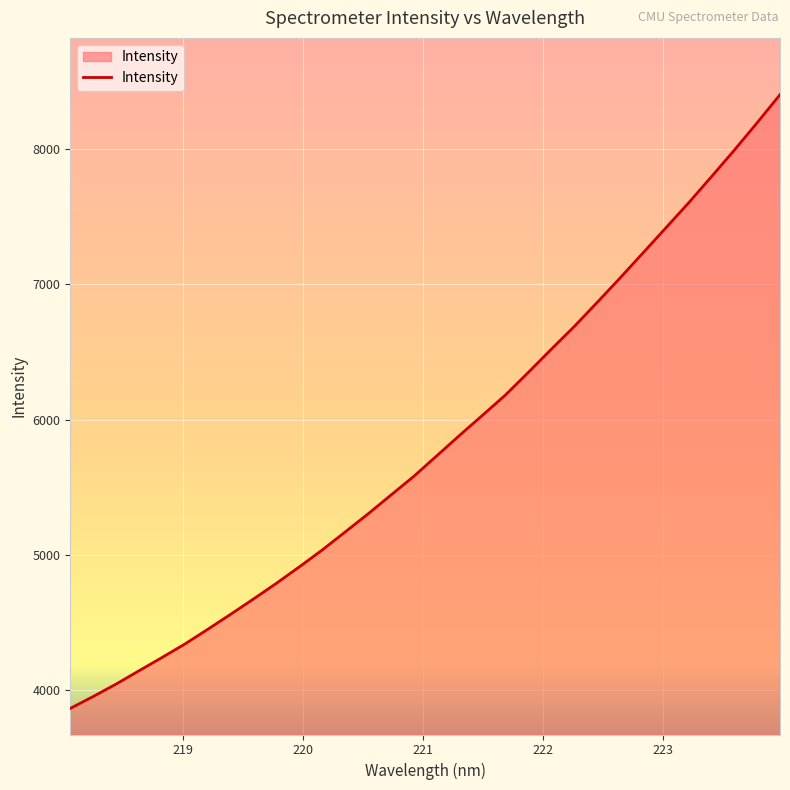

What is the difference between the maximum and minimum values?

4543.5